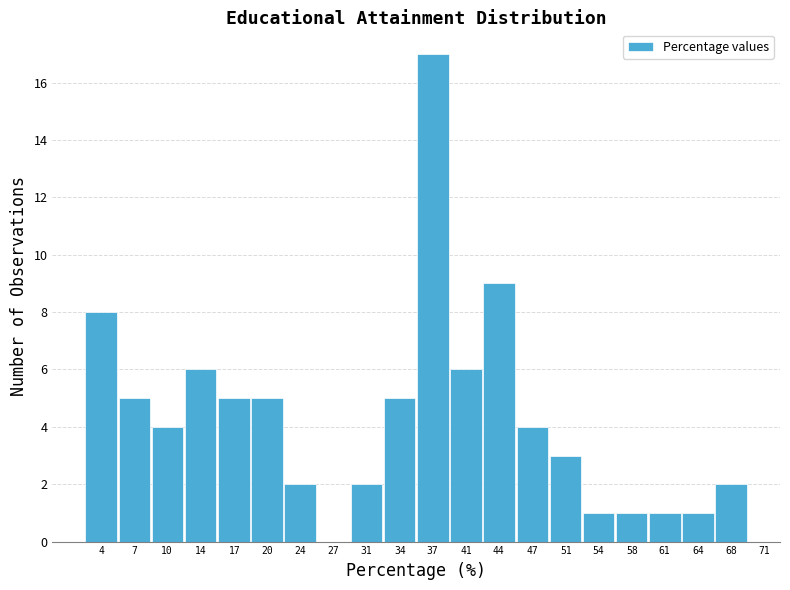

Reading left to right, transcribe all the data shown in this chart.

4=8	7=5	10=4	14=6	17=5	20=5	24=2	27=0	31=2	34=5	37=17	41=6	44=9	47=4	51=3	54=1	58=1	61=1	64=1	68=2